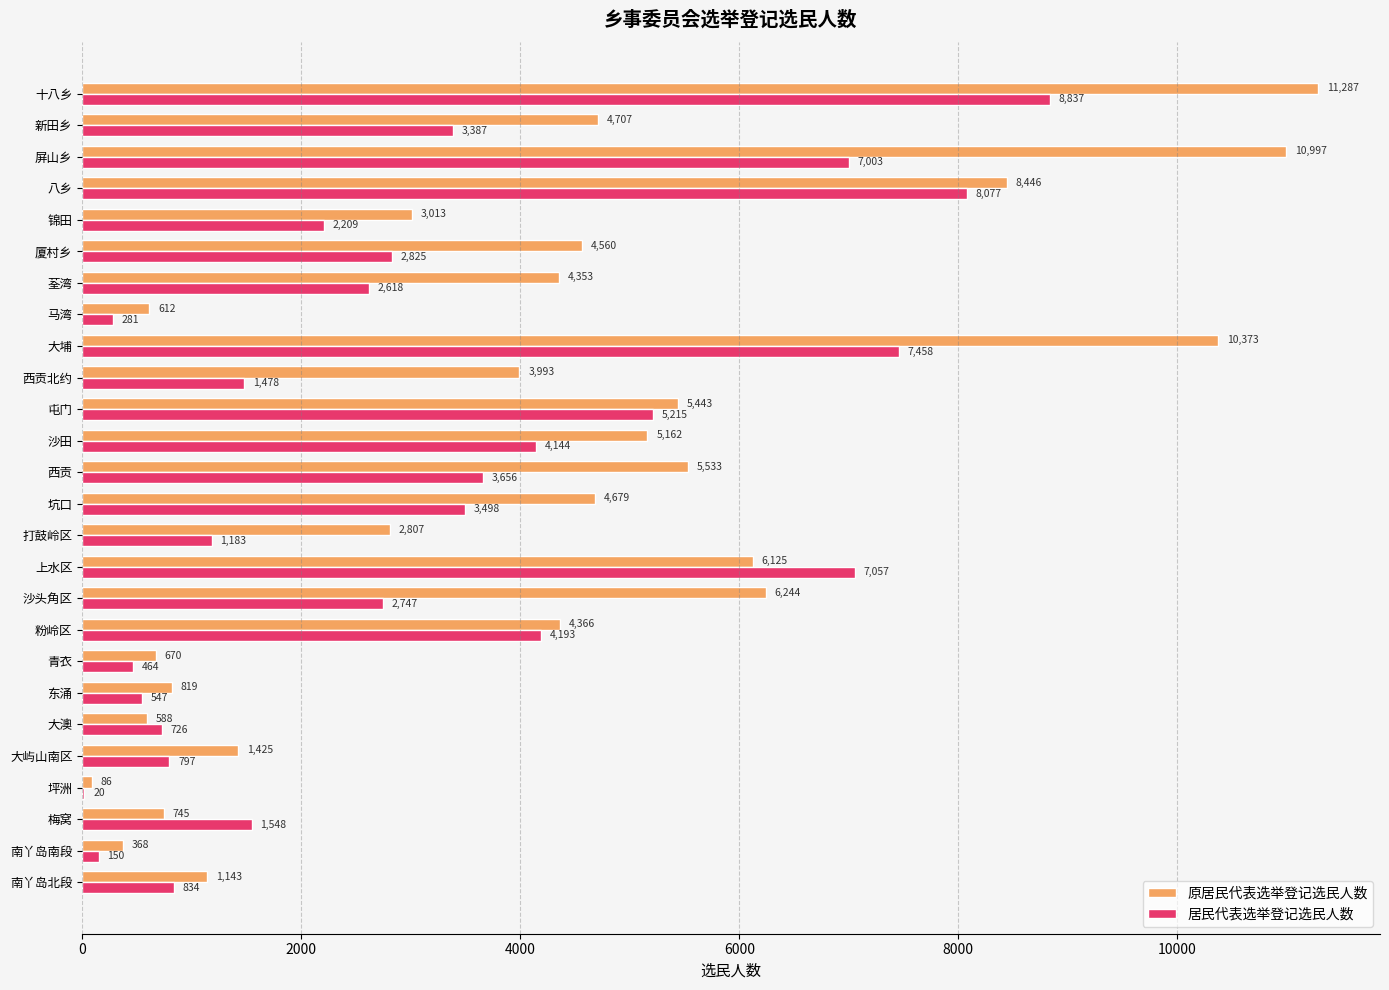

Which series has the widest spread of values?

原居民代表选举登记选民人数